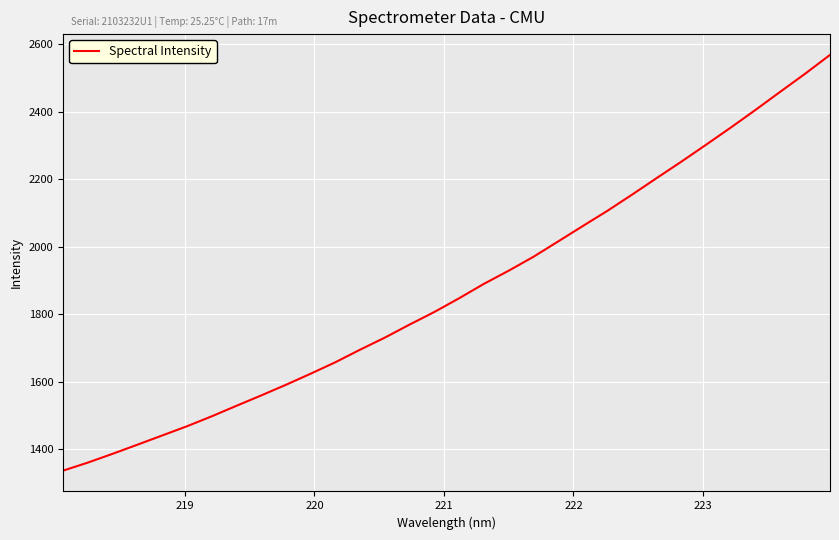

Count the number of categories in the chart.

32